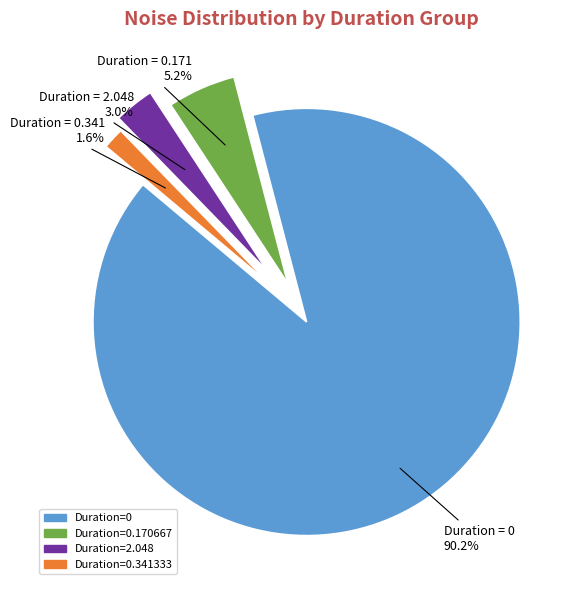

How many segments does this pie chart have?

4